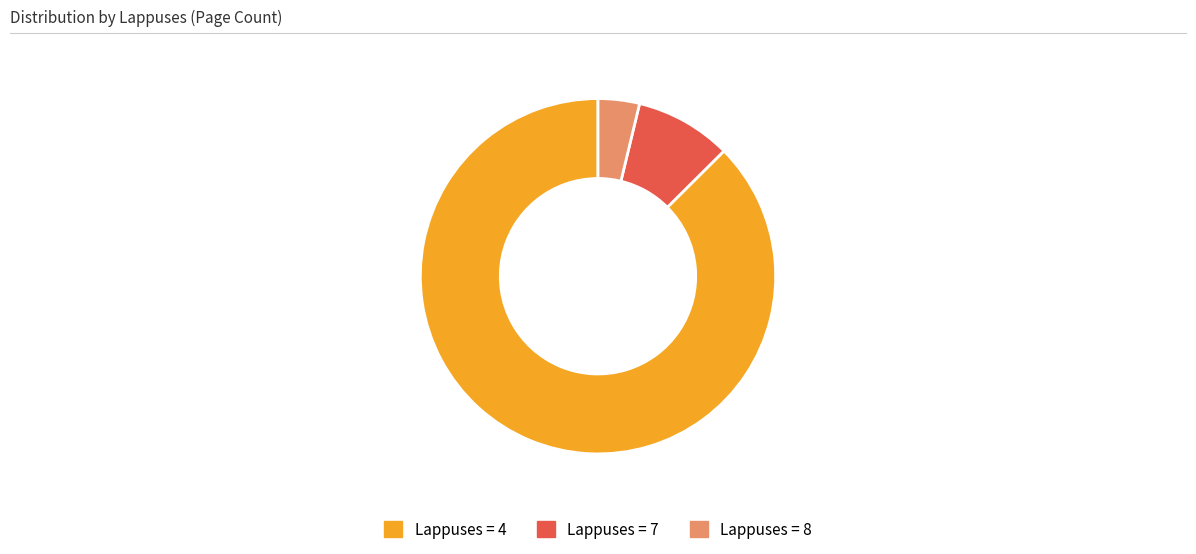

Which slice is the smallest?

Lappuses = 8